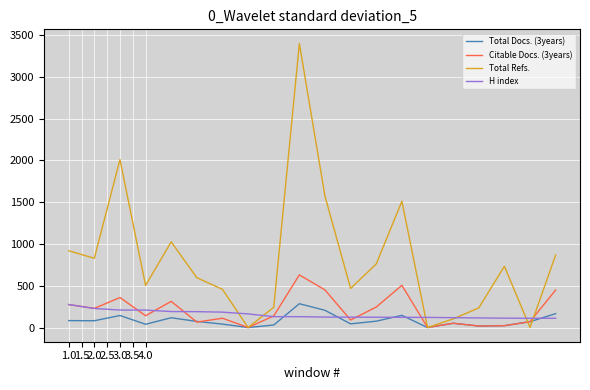

What is the maximum value shown in the chart?

3399